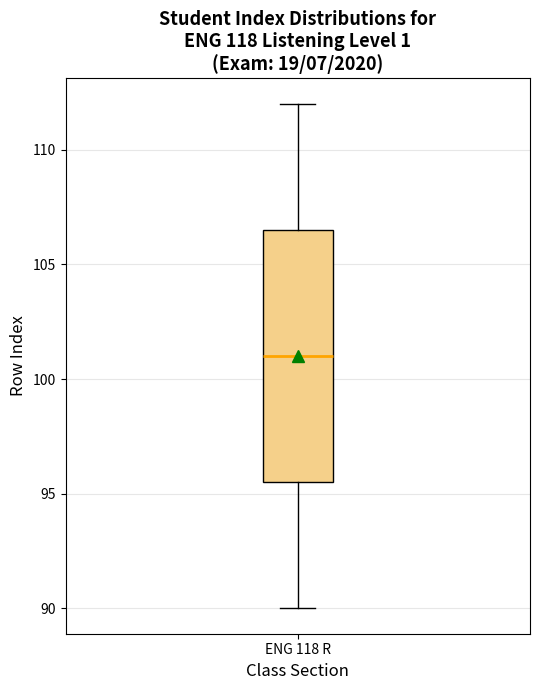

Transcribe this box plot: give where the median line is, the range the box spans, and where the two whiskers end, as read against the y-axis. The values are not printed on the chart, so give them approximately, as read against the axis.

median 101.0, box 95.5 to 106.5, whiskers 90.0 to 112.0